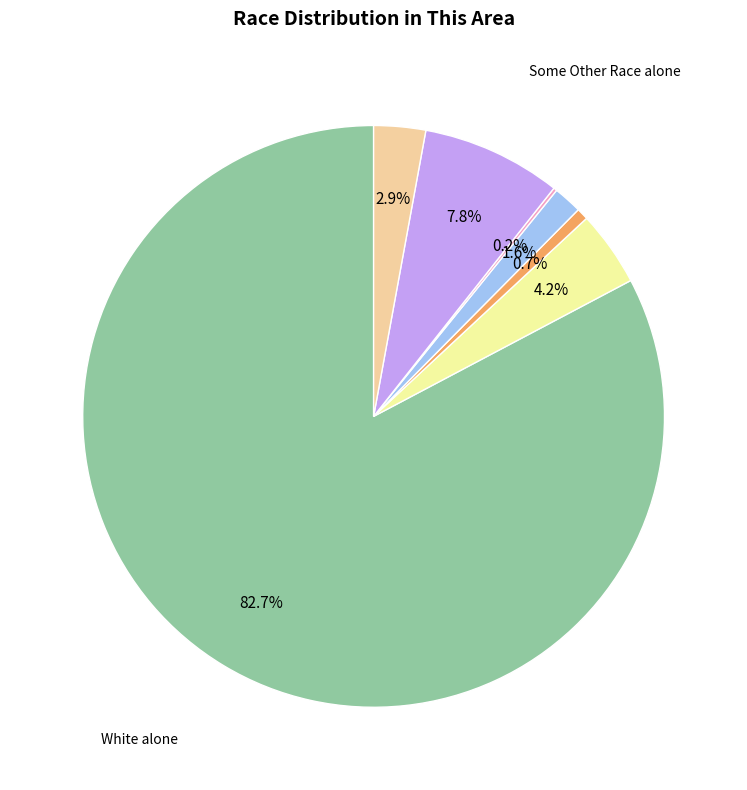

Is there any slice that represents more than half of the pie?

Yes